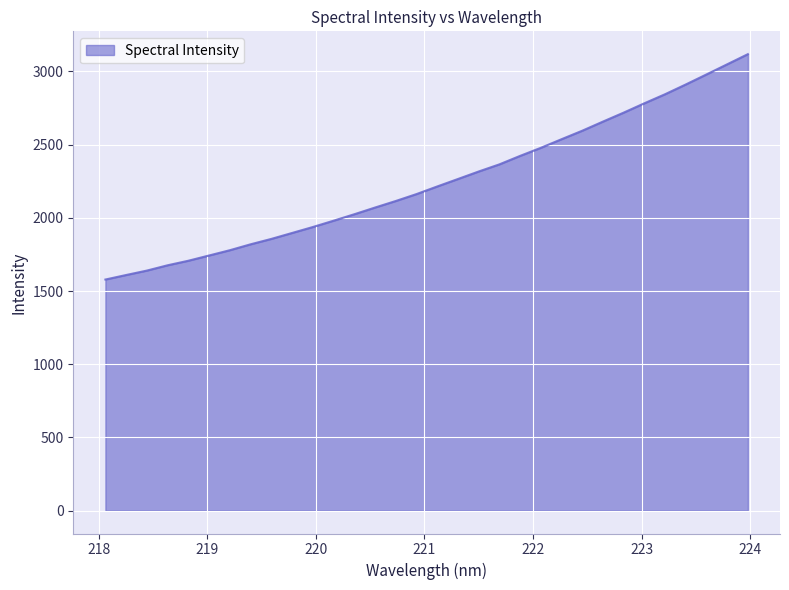

What is the difference between the maximum and minimum values?

1539.0